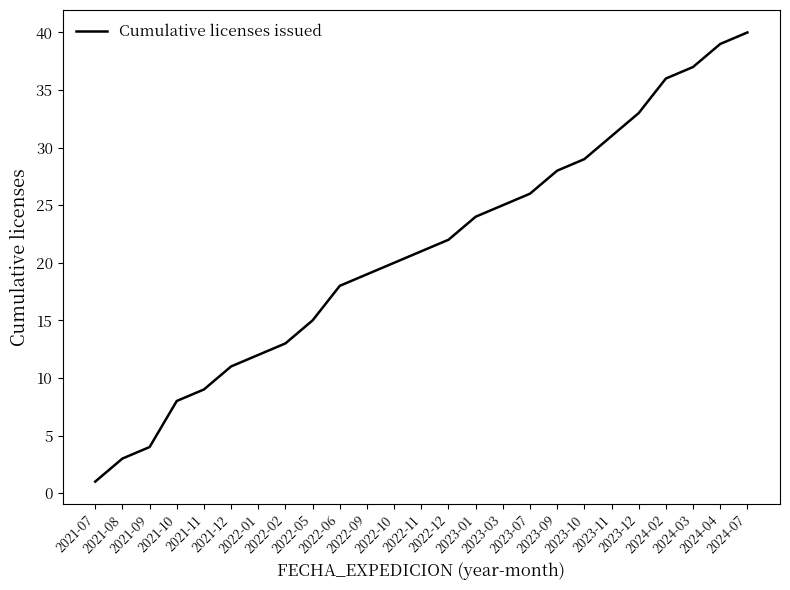

What is the difference between the maximum and minimum values?

39